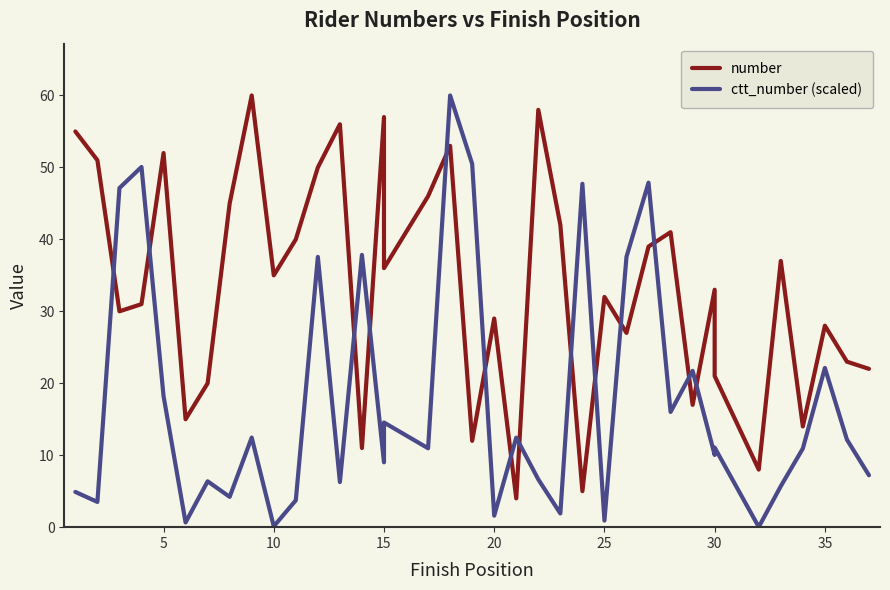

What are all the series names shown in the legend?

number, ctt_number (scaled)